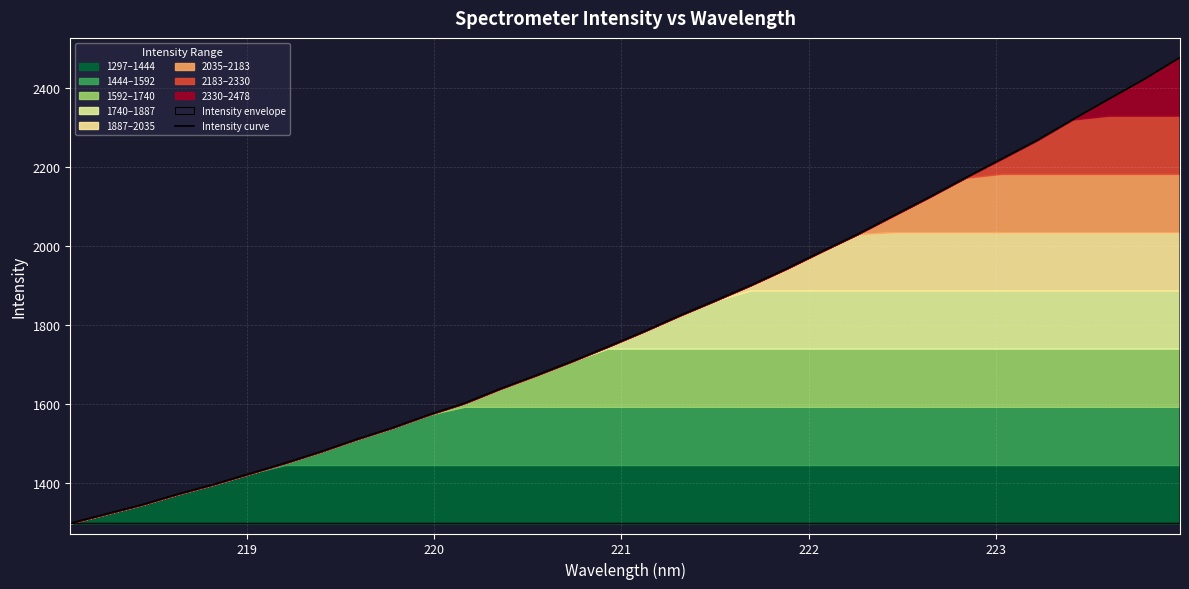

What is the lowest value of the Intensity curve series?

1296.7